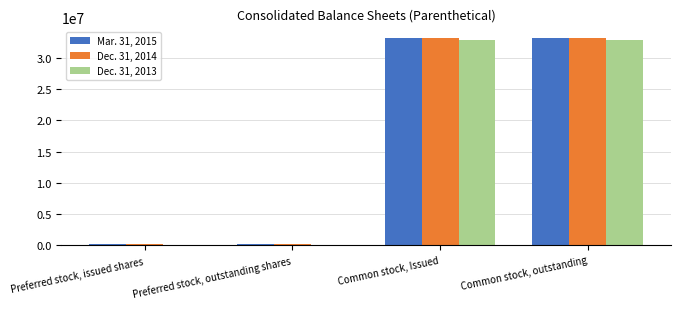

Are the bars horizontal?

No